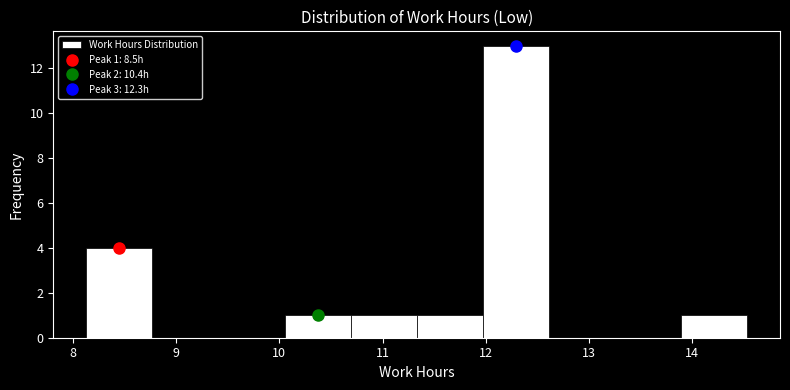

Which range on the x-axis has the tallest bar?

11.97 to 12.61